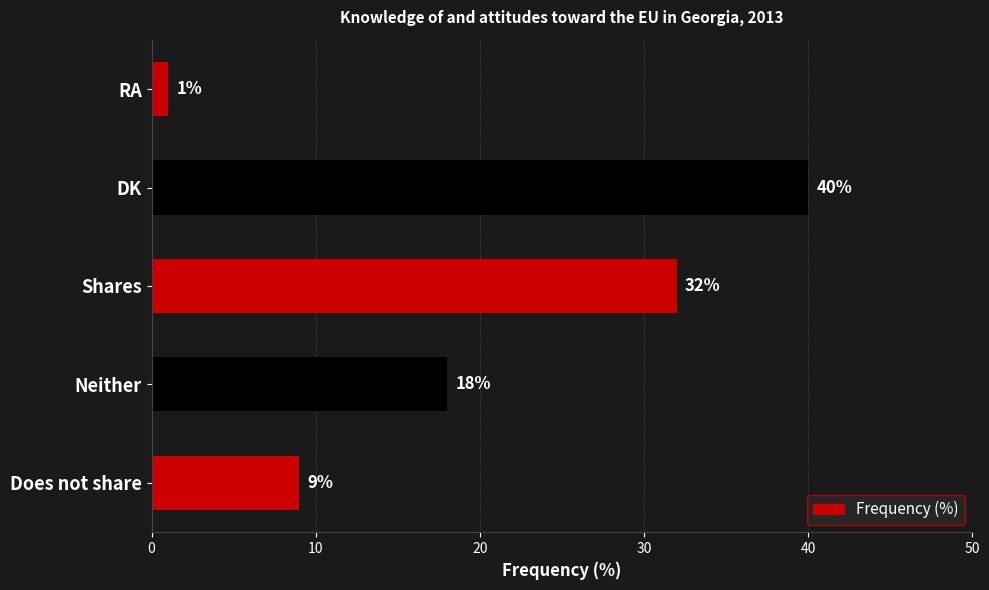

What is the minimum value shown in the chart?

1